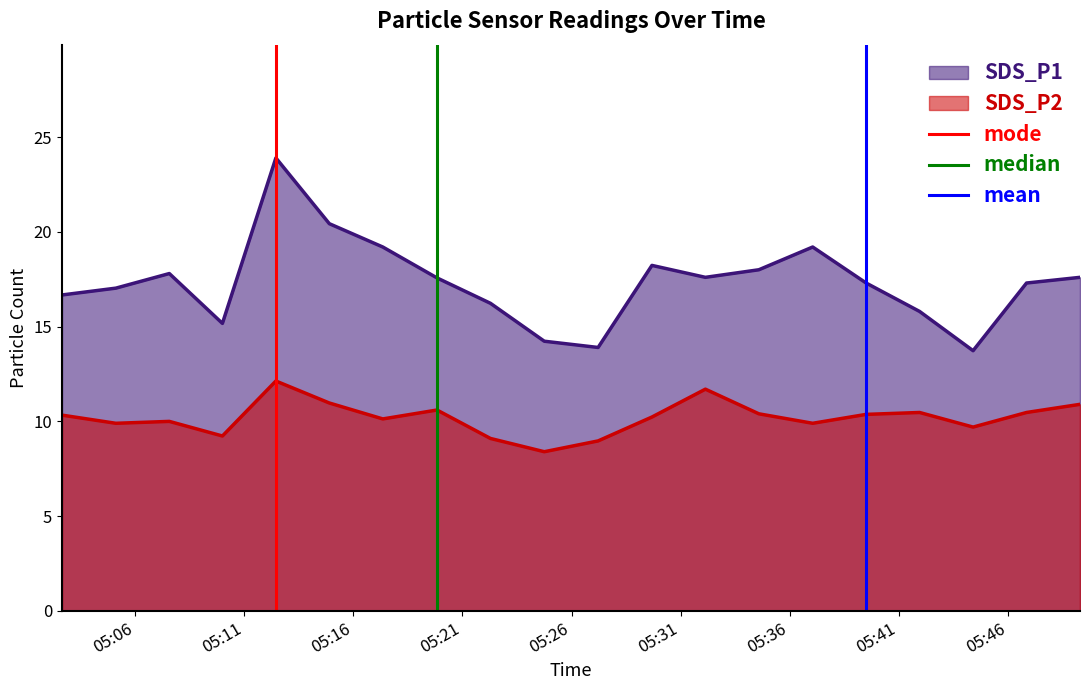

True or false: SDS_P1 and SDS_P2 cross at least once.

False